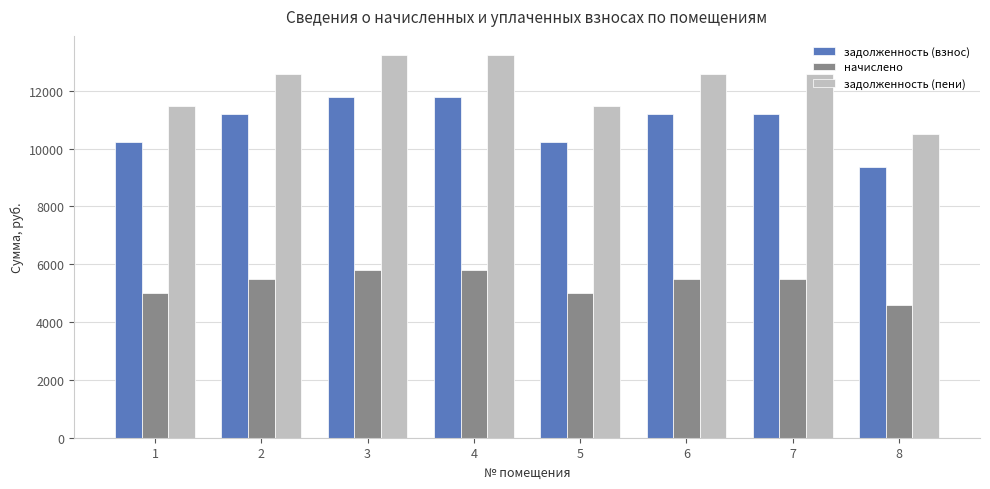

What is the approximate value of задолженность (взнос) at 7?

11206.1